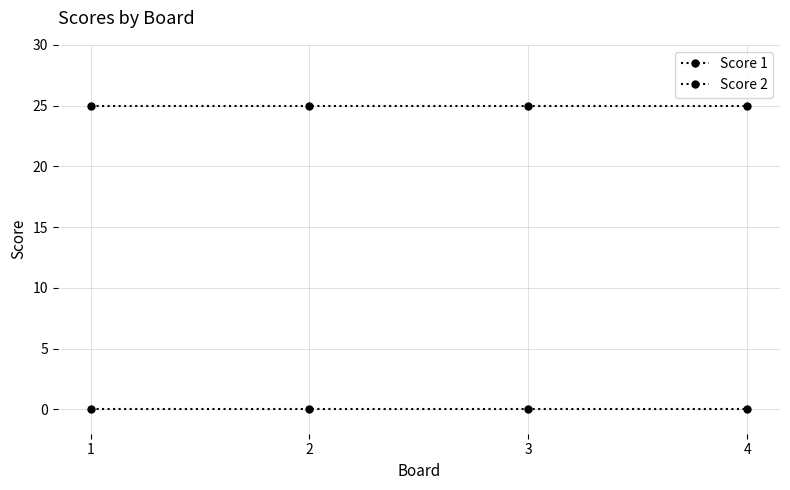

At which label is Score 2 closest to 0?

1